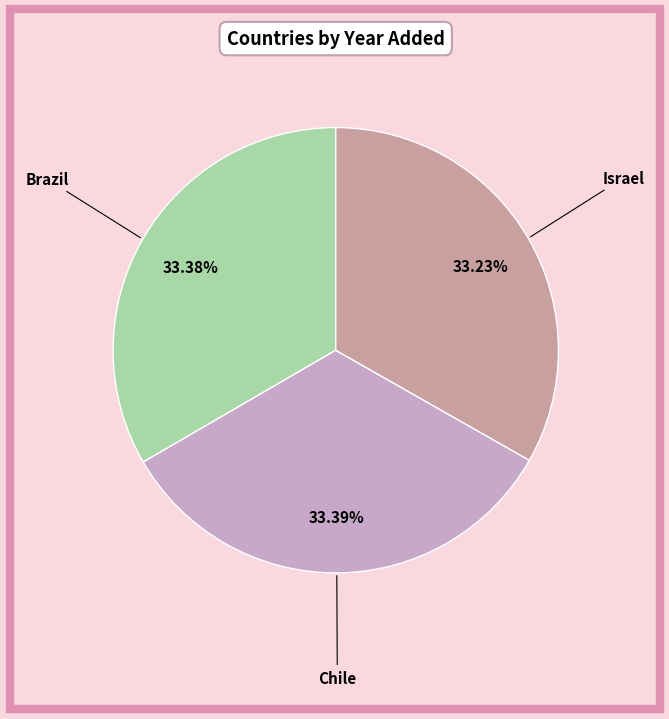

To the nearest percent, what percentage of the pie is Brazil?

33%